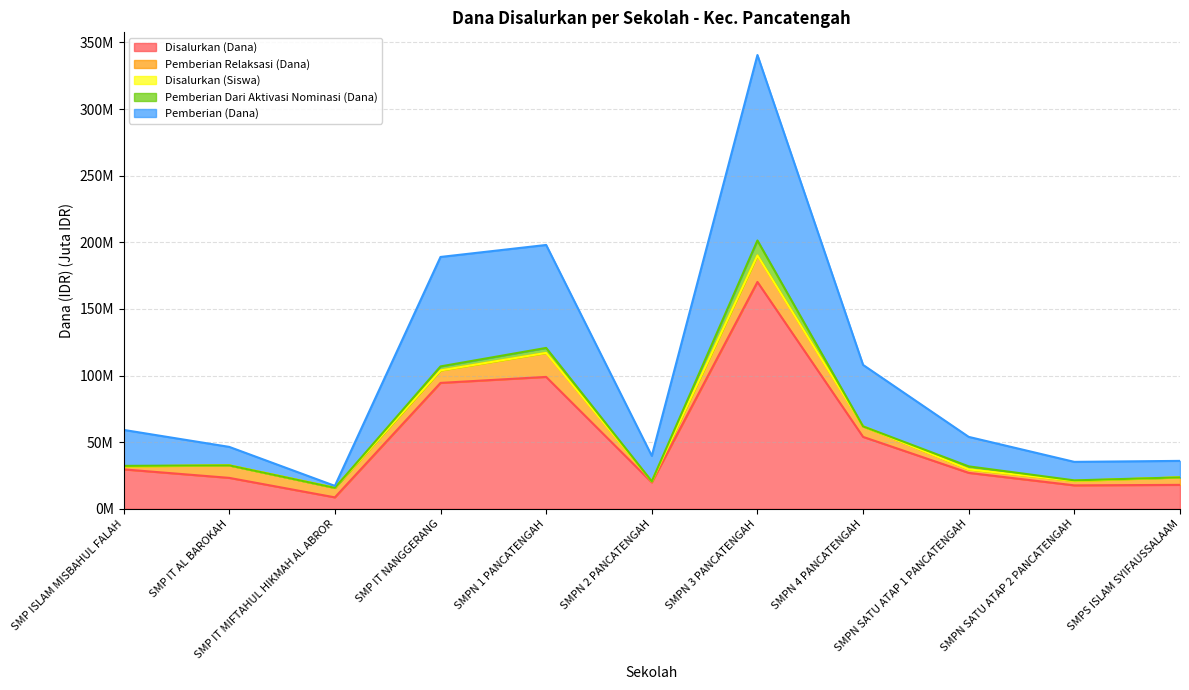

True or false: Pemberian (Dana) and Disalurkan (Dana) intersect in this chart.

False